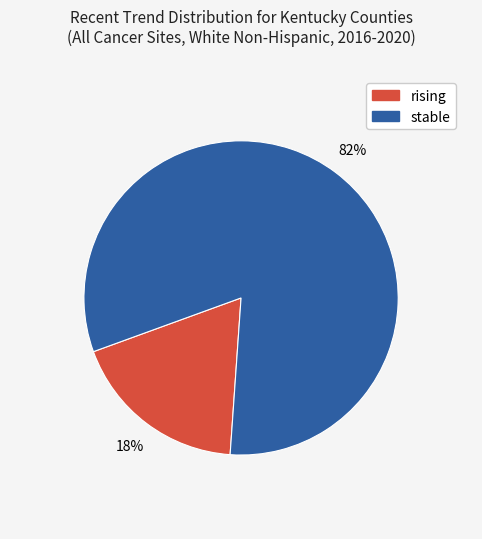

True or false: rising accounts for 12% of the total.

False